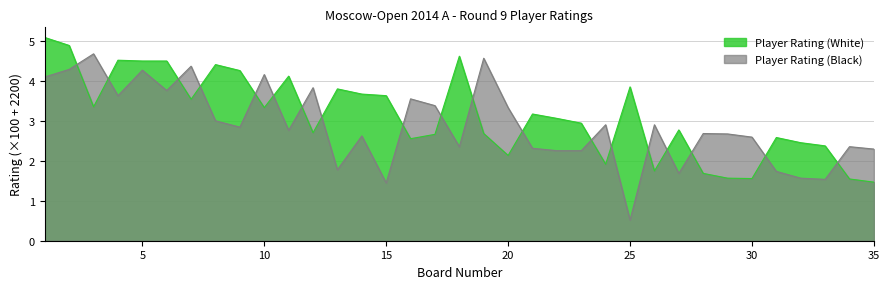

How many values in the Player Rating (White) series are below 3?

17